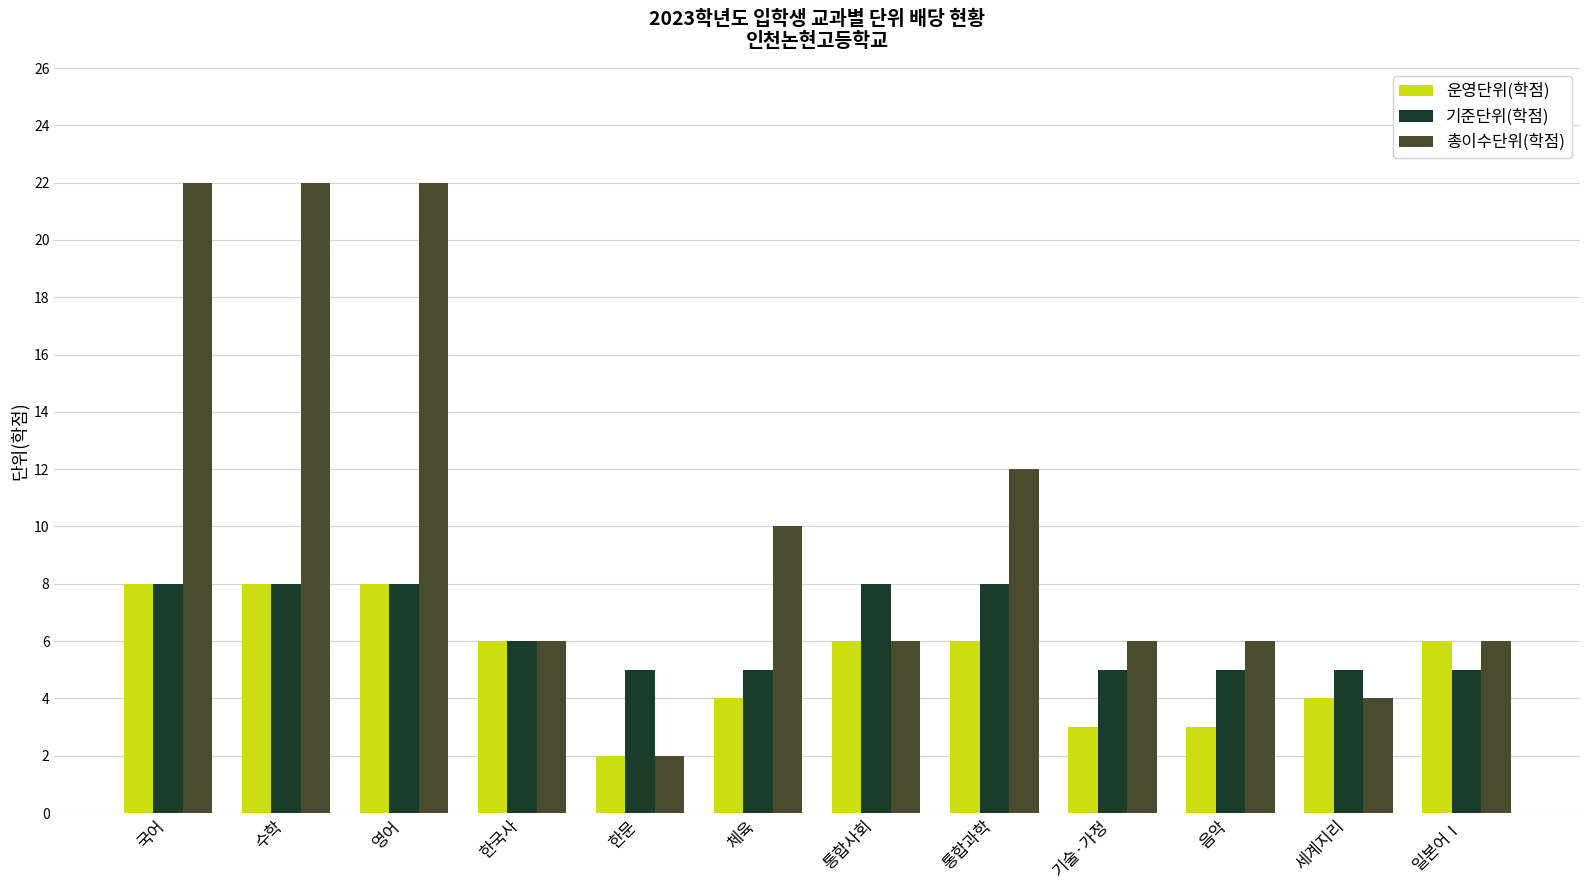

Reading right to left, what are all the values shown in this chart?

운영단위(학점): 6	4	3	3	6	6	4	2	6	8	8	8
기준단위(학점): 5	5	5	5	8	8	5	5	6	8	8	8
총이수단위(학점): 6	4	6	6	12	6	10	2	6	22	22	22